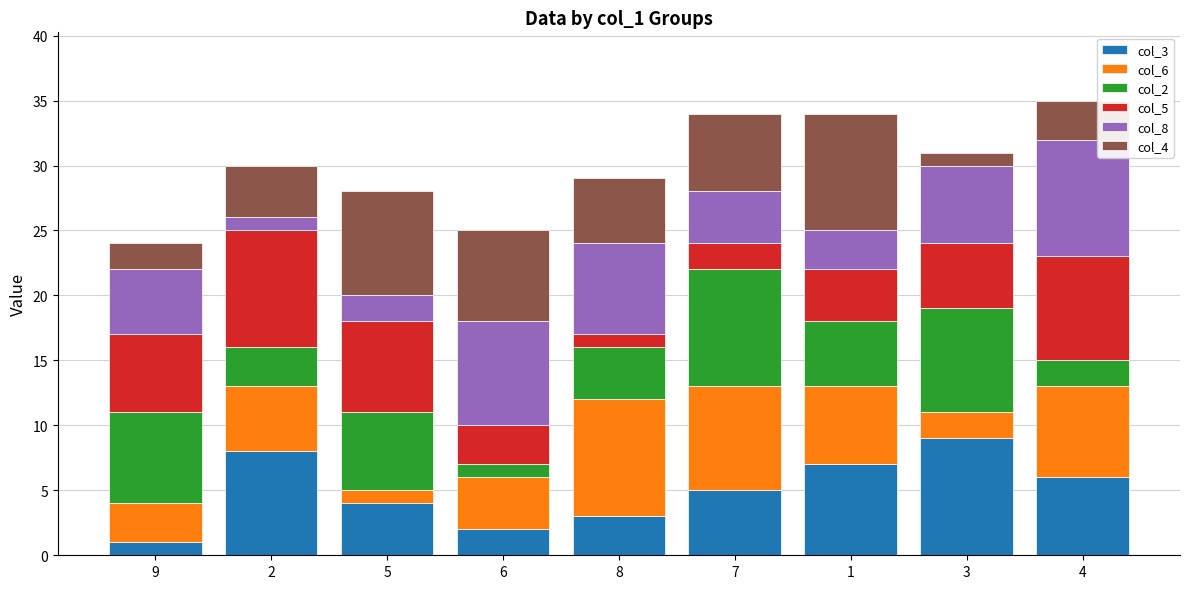

The value of col_3 at 5 is 1. True or false?

False